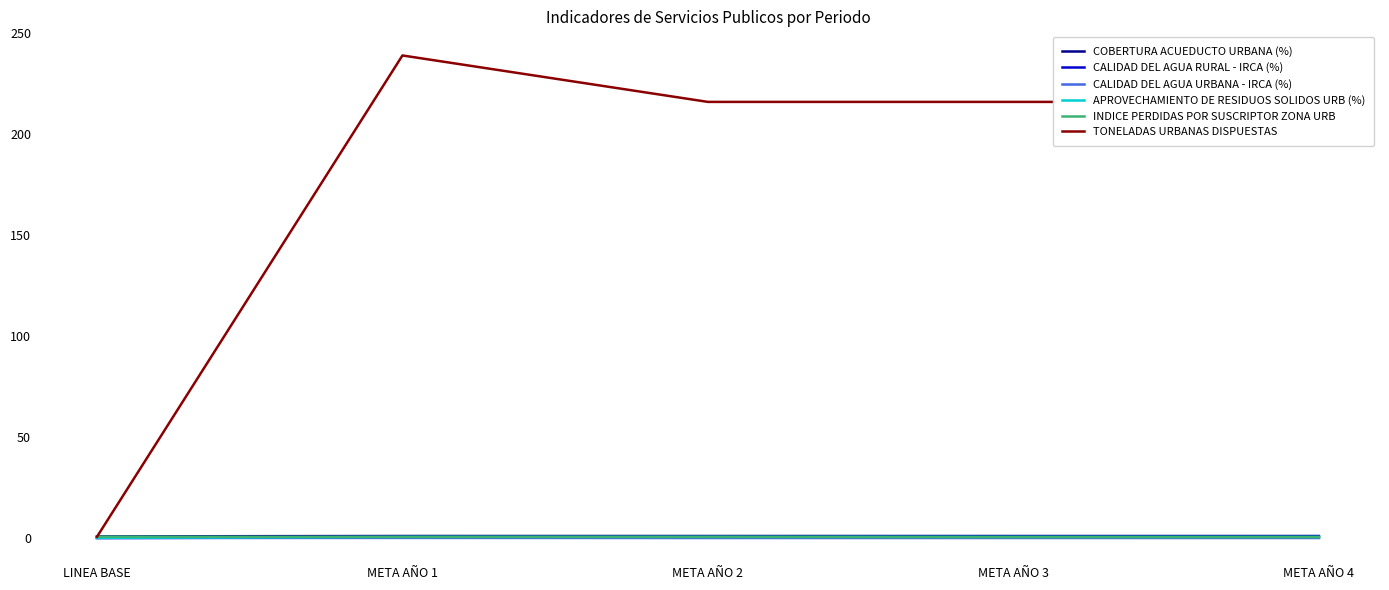

What is the maximum value shown in the chart?

239.0